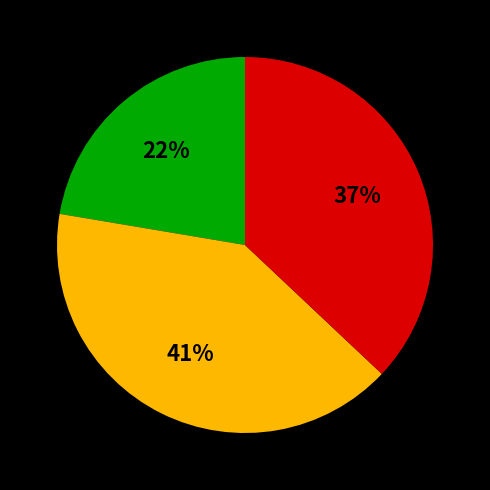

To the nearest percent, what is the average slice percentage?

33%